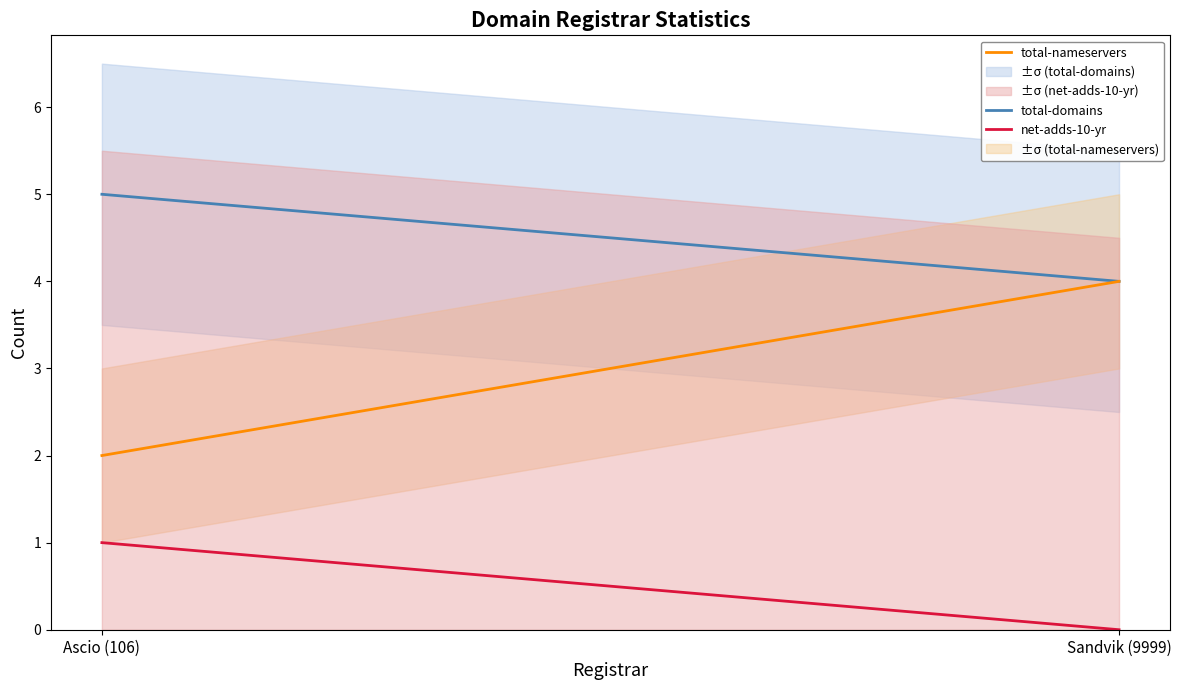

What is the label of the 2nd point from the right?

Ascio (106)